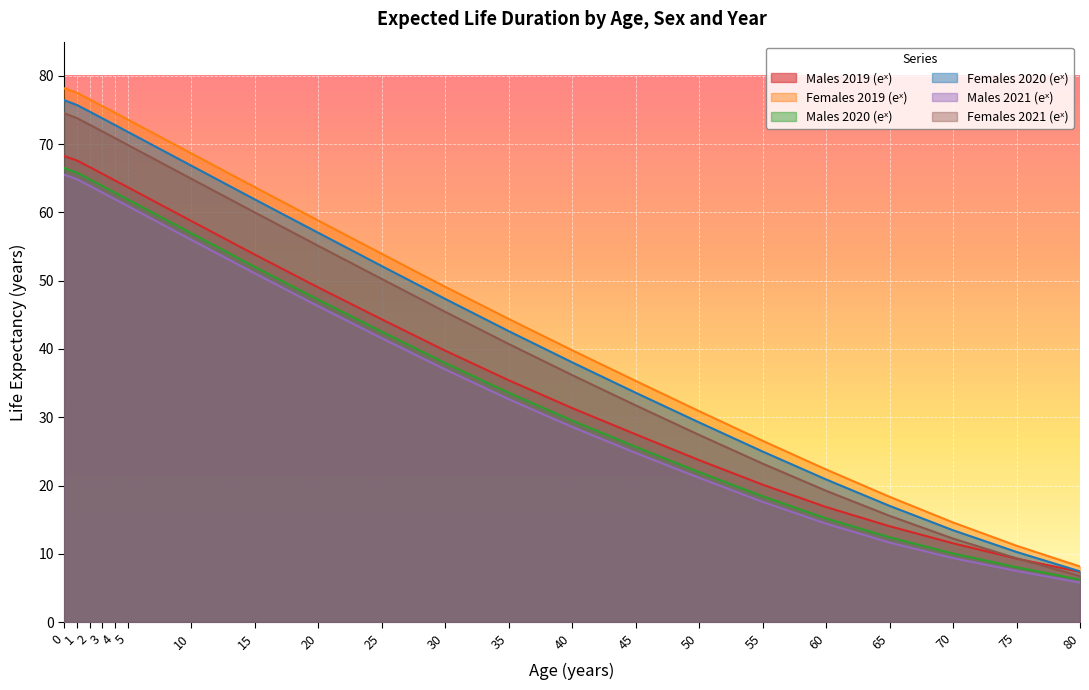

What is the sum of all Females 2020 (eˣ) values?

968.2